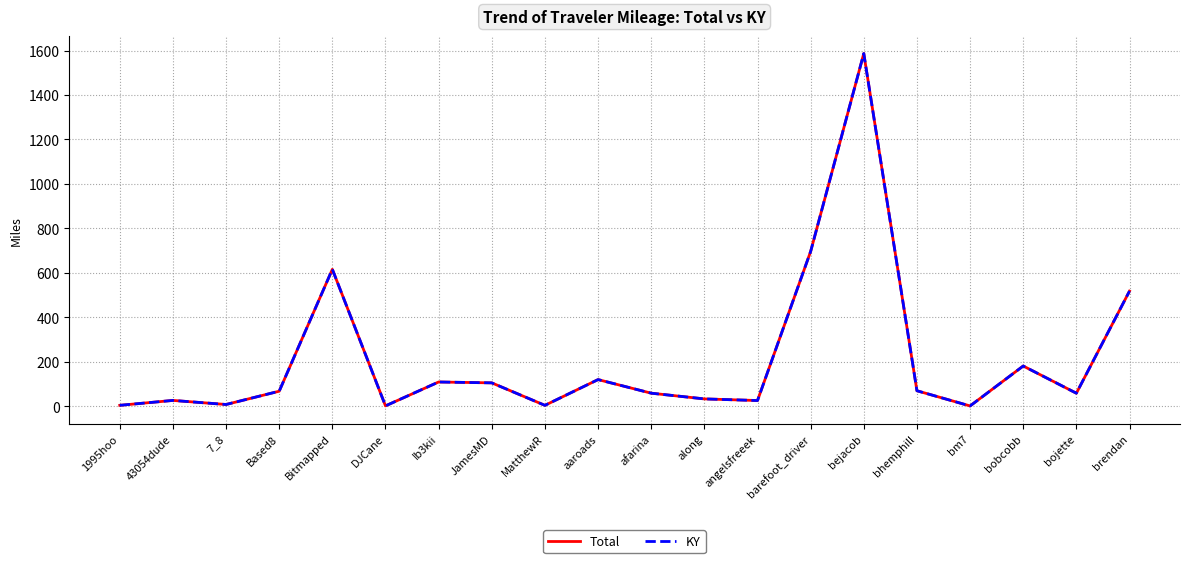

Is this an area chart (filled region under the line)?

No